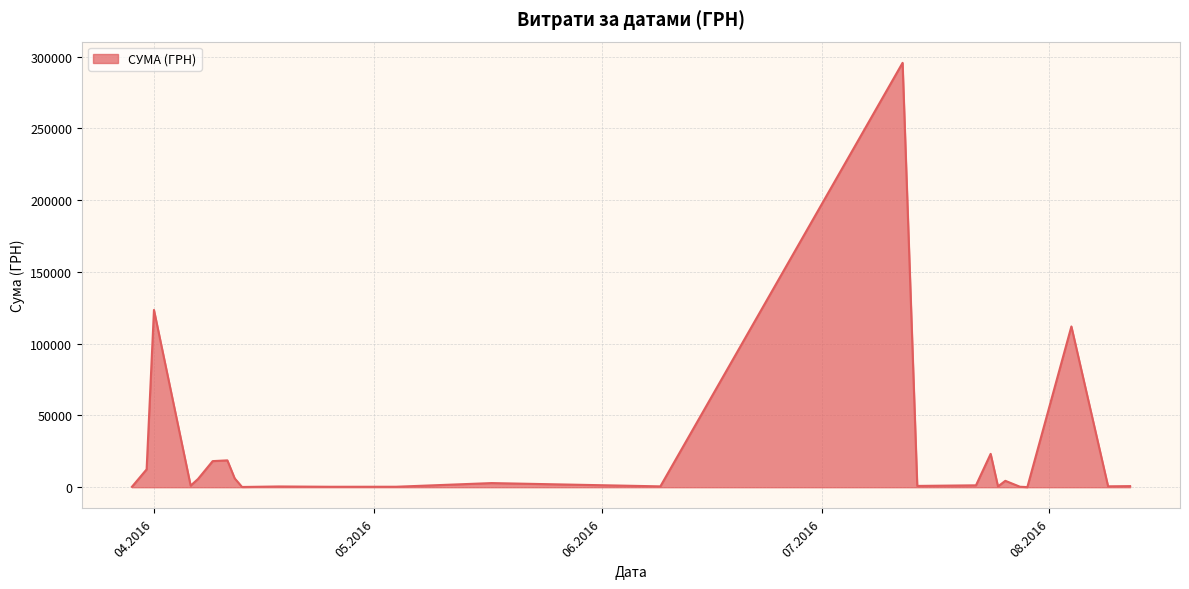

What is the maximum value shown in the chart?

295638.6